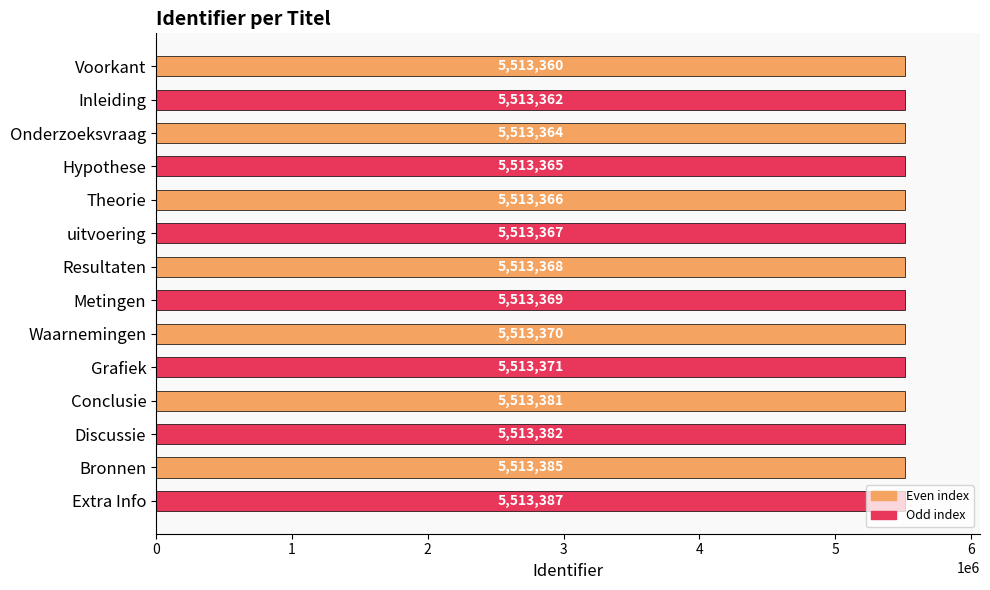

What is the label of the 13th bar from the top?

Bronnen